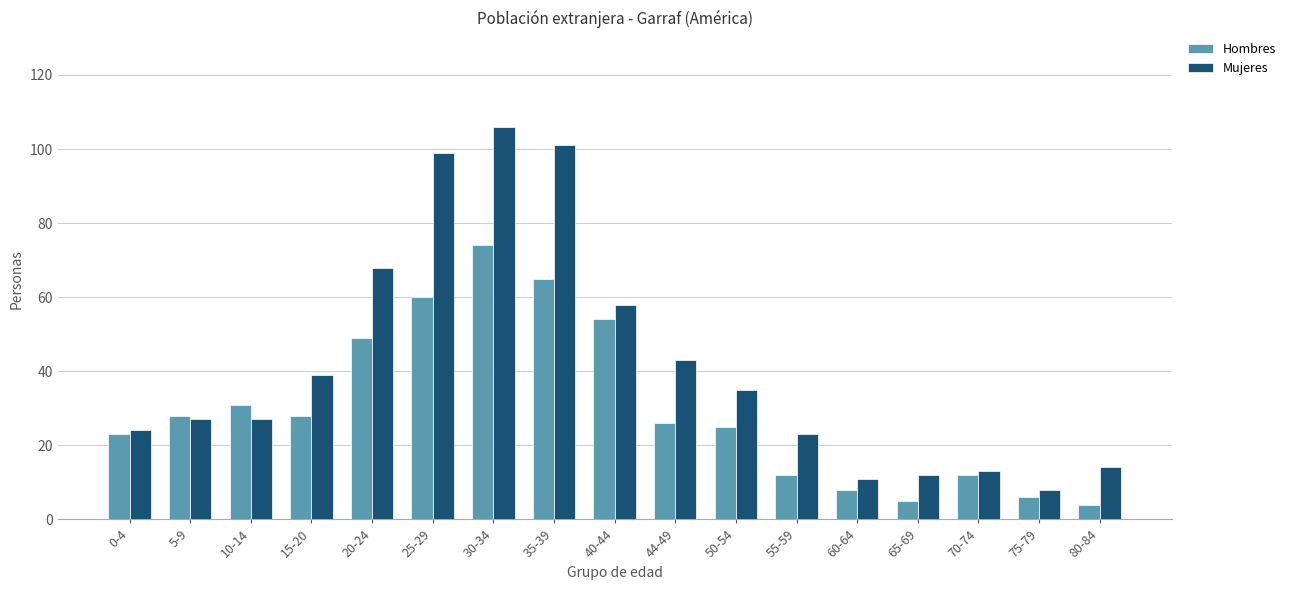

Reading right to left, what are all the values shown in this chart?

Hombres: 4	6	12	5	8	12	25	26	54	65	74	60	49	28	31	28	23
Mujeres: 14	8	13	12	11	23	35	43	58	101	106	99	68	39	27	27	24